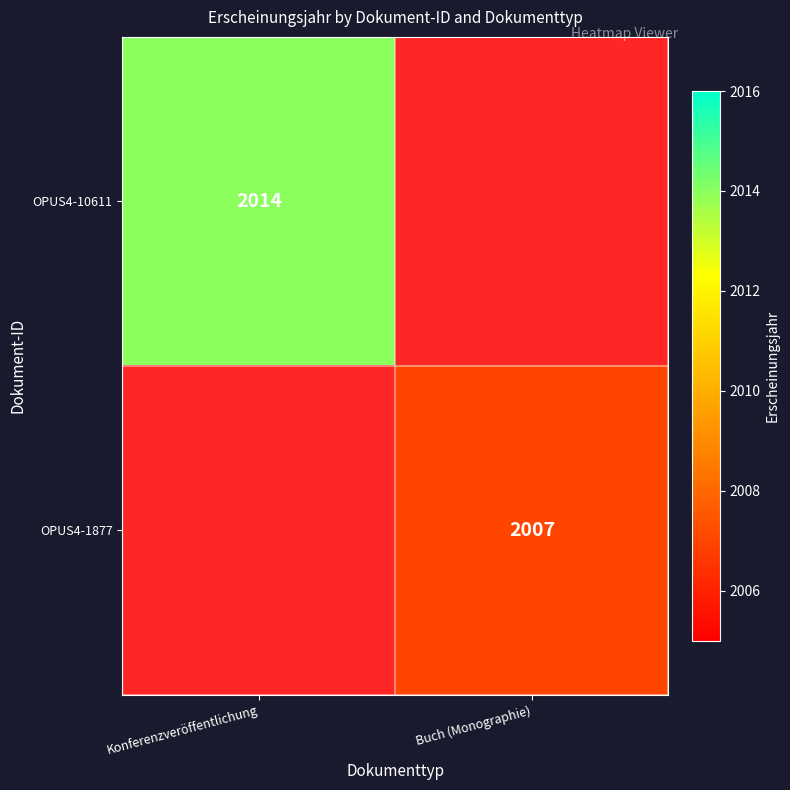

Which label corresponds to the largest value in the chart?

Konferenzveröffentlichung